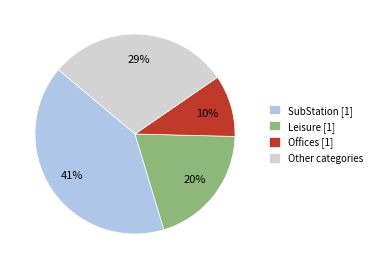

Rank the categories by value from lowest to highest.

Offices [1], Leisure [1], Other categories, SubStation [1]